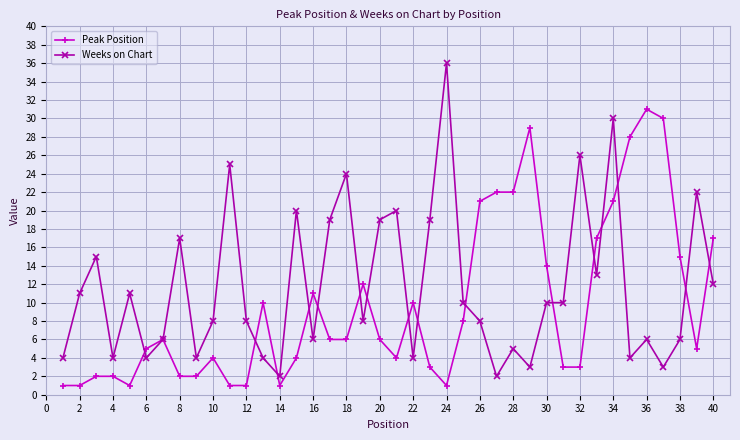

True or false: Peak Position has more than 0 points higher than both neighbors.

True